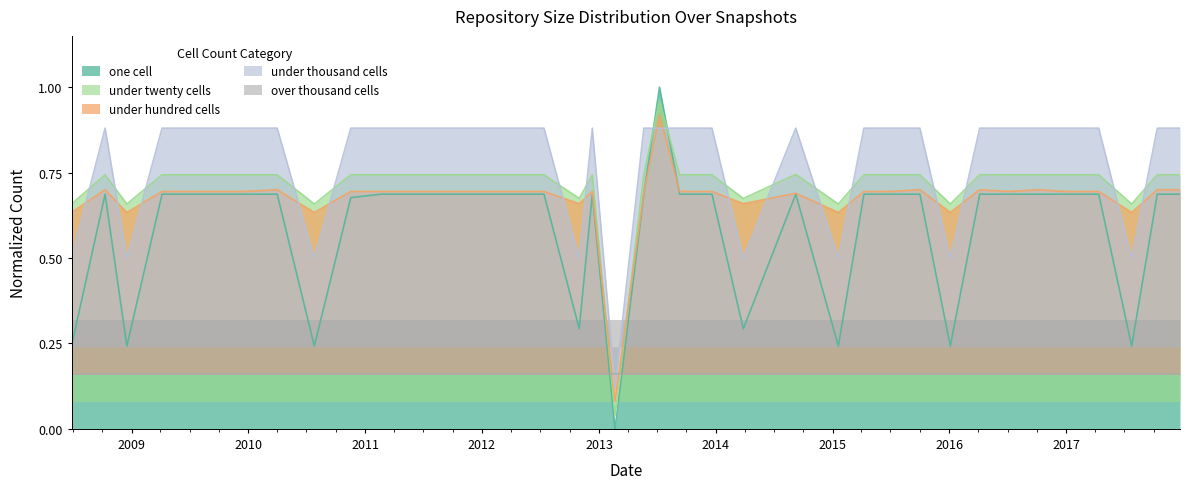

What value does the under_hundred_cells series have at 2016-07-04?

0.7